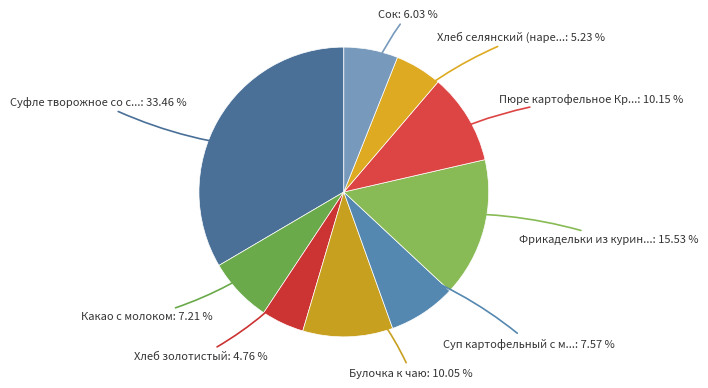

To the nearest percent, what is the average slice percentage?

11%